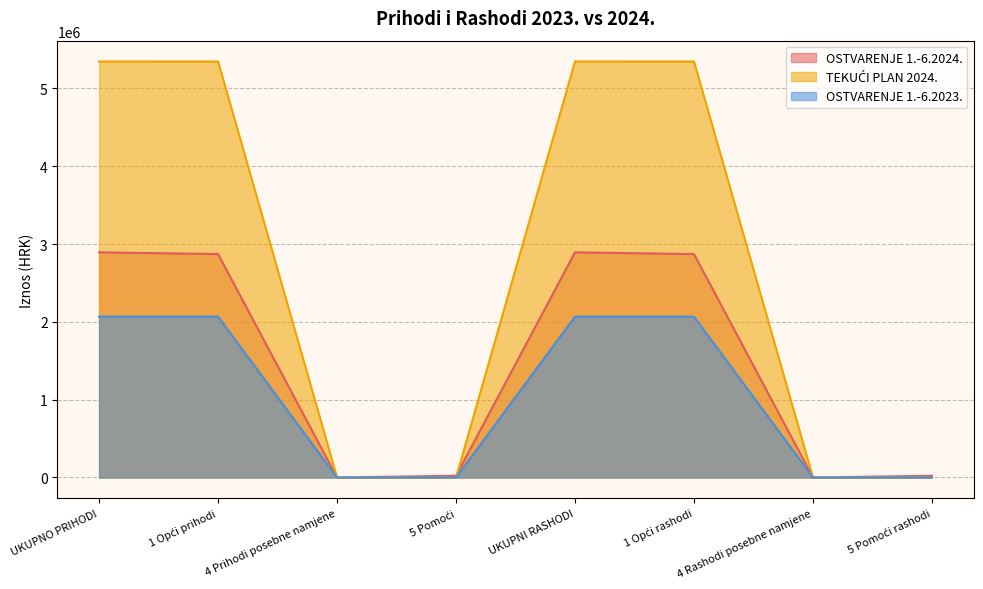

How many lines are shown in the chart?

3